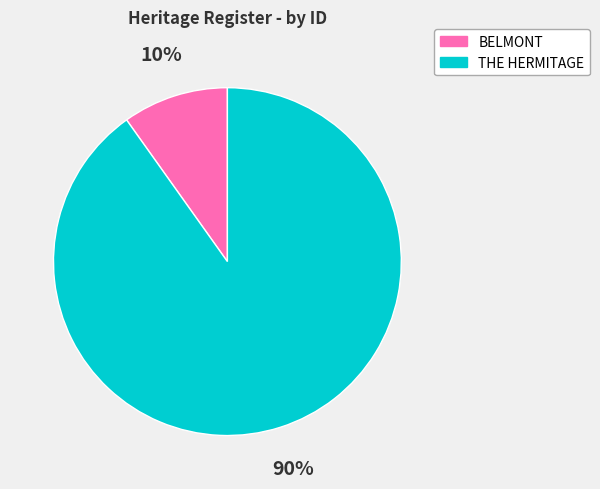

Which slice is the largest?

THE HERMITAGE